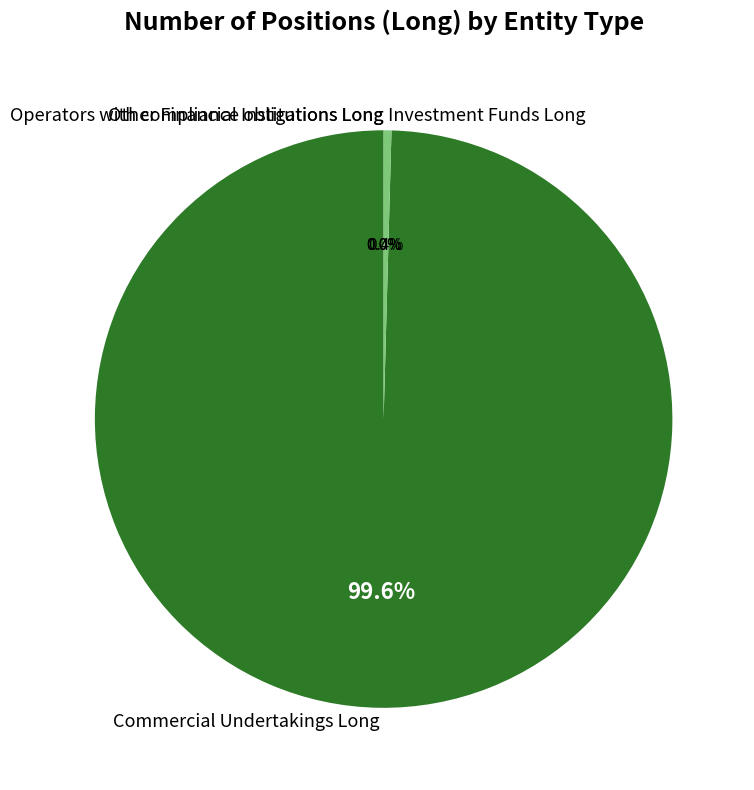

Between Investment Funds Long and Other Financial Institutions Long, which is larger?

Investment Funds Long